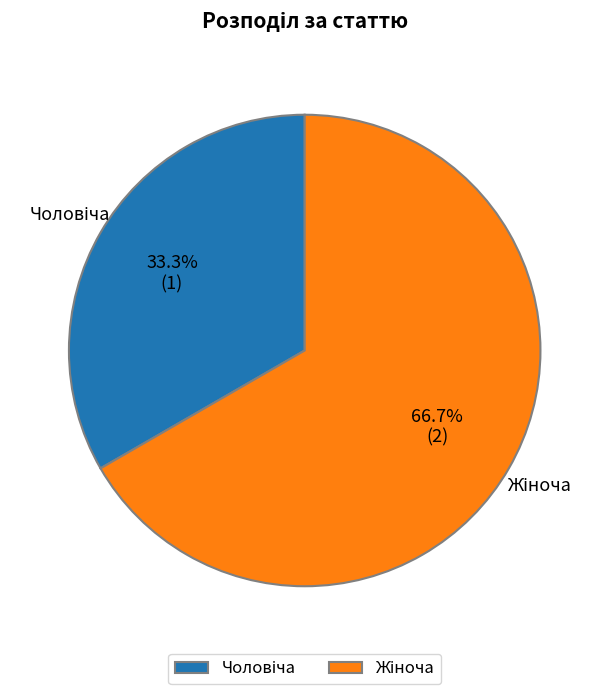

Is there any slice that represents more than half of the pie?

Yes